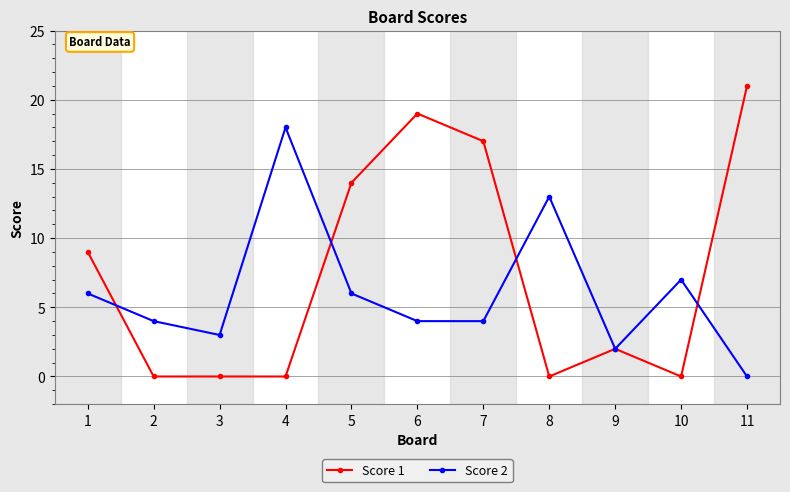

What are all the series names shown in the legend?

Score 1, Score 2